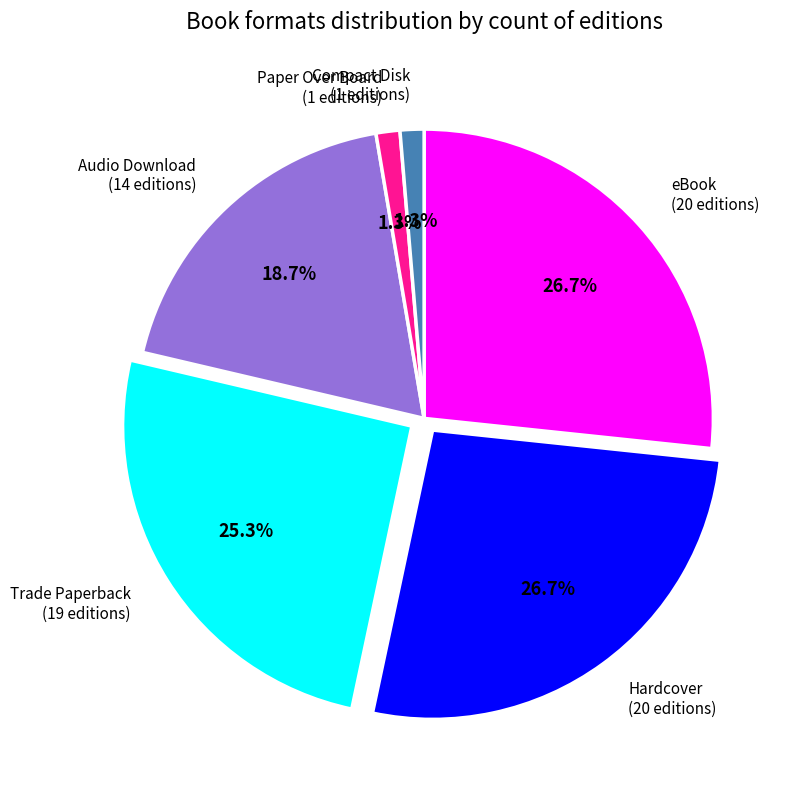

Between Hardcover (20 editions) and Audio Download (14 editions), which is larger?

Hardcover (20 editions)